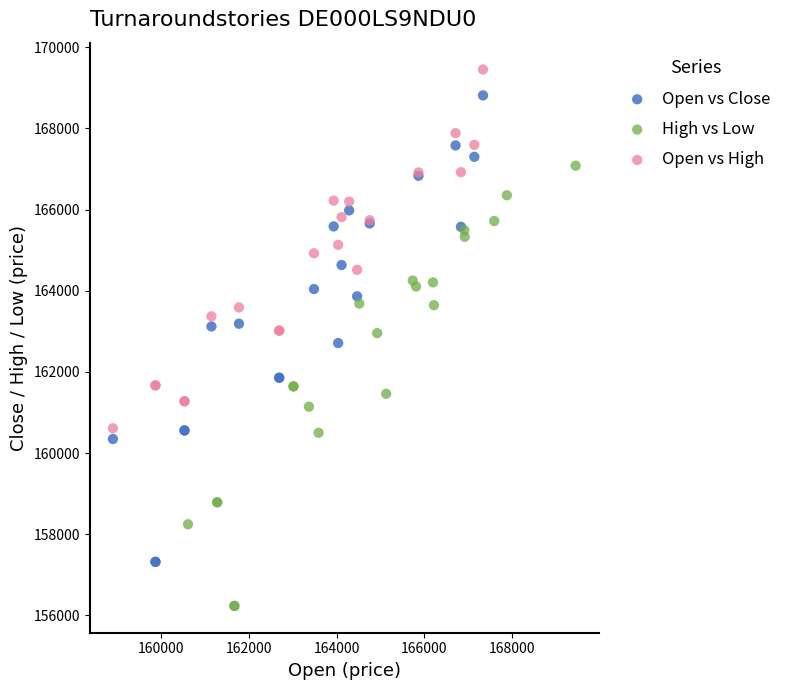

Which series contains the lowest Y value?

High vs Low